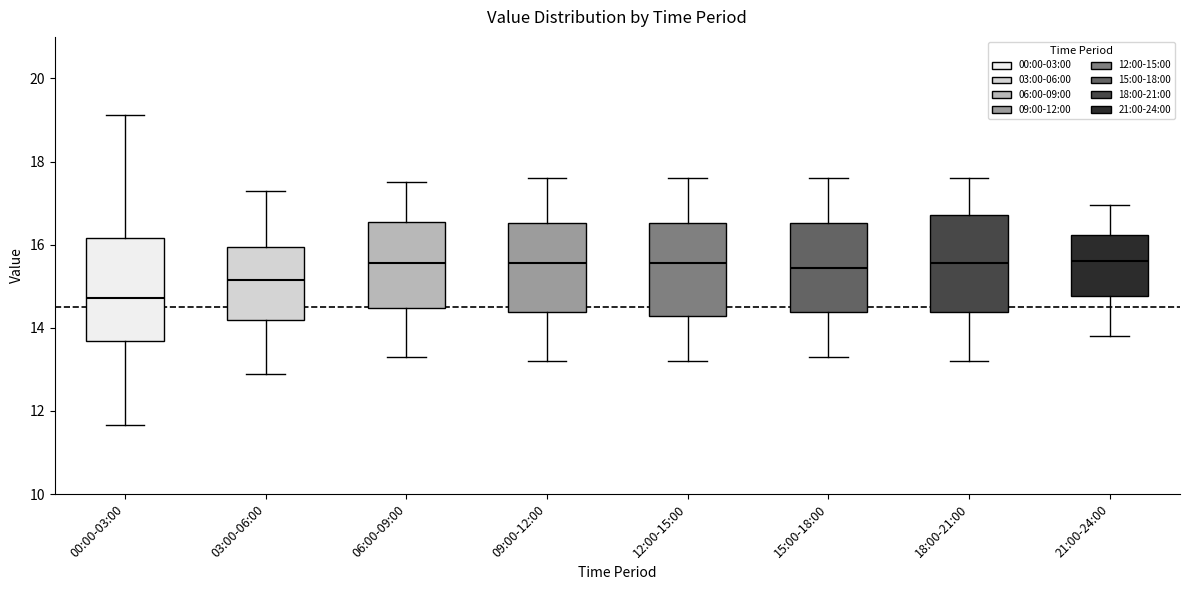

Where does the lower whisker of the box for 00:00-03:00 end on the y-axis? The values are not printed on the chart, so give them approximately, as read against the axis.

11.6